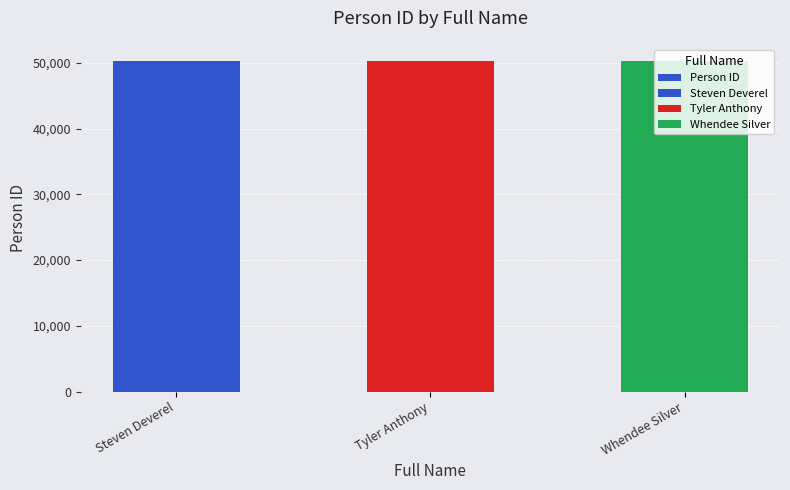

What is the ratio of the value at Tyler Anthony to the value at Steven Deverel?

1.0